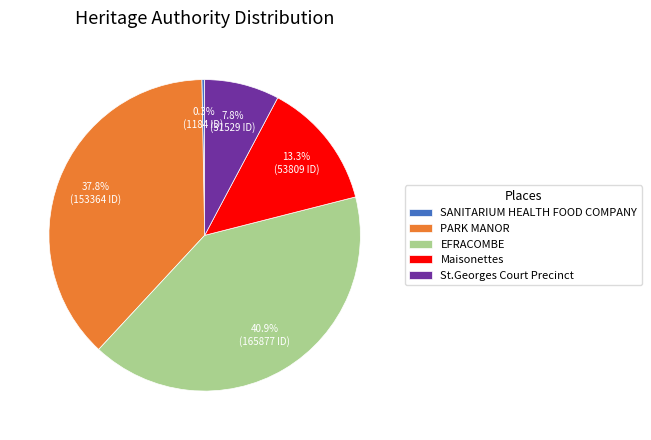

Is there any slice that represents more than half of the pie?

No